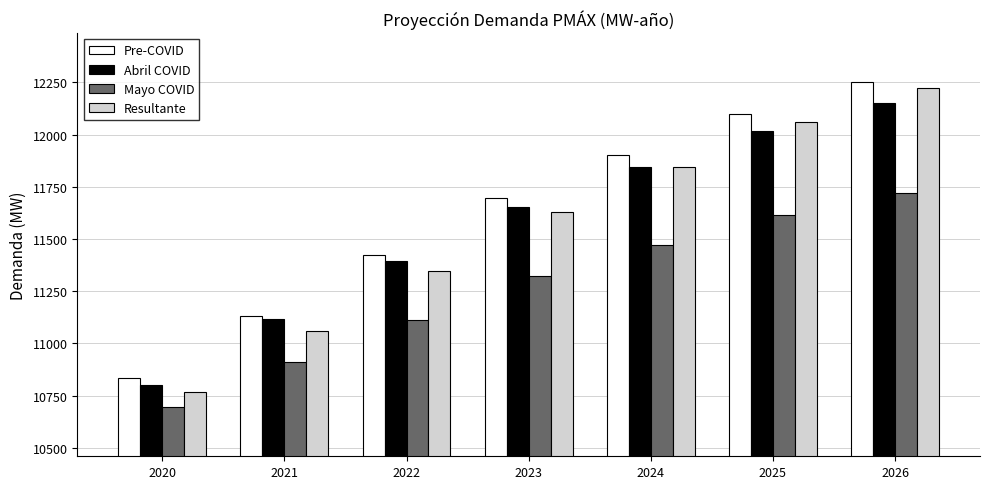

List the labels in order of Mayo COVID value, largest first.

2026, 2025, 2024, 2023, 2022, 2021, 2020